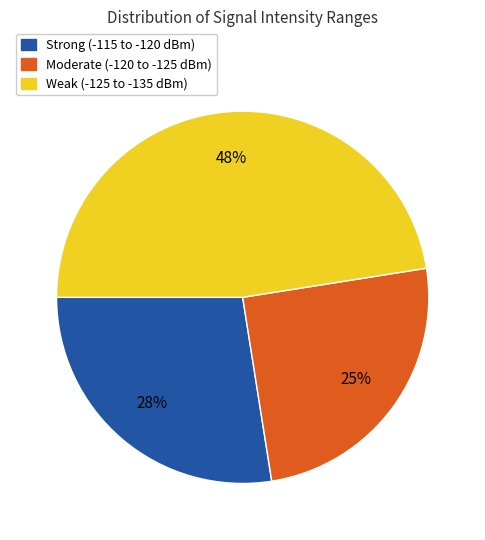

Approximately how many times larger is the value at Weak (-125 to -135 dBm) compared to Moderate (-120 to -125 dBm)?

1.9